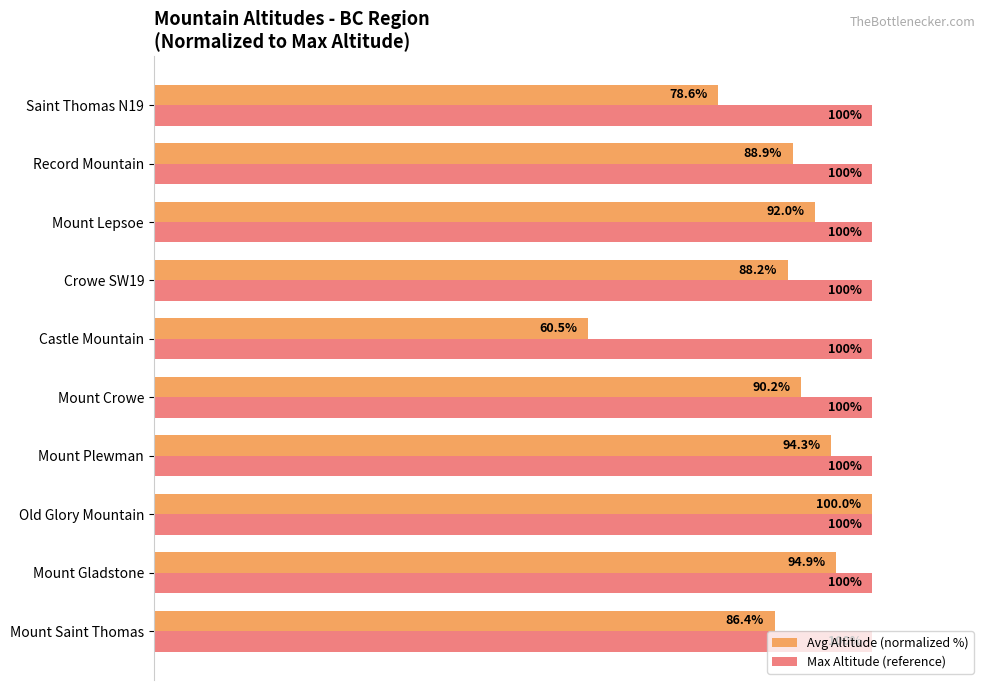

At which category is the sum across all series the highest?

Old Glory Mountain